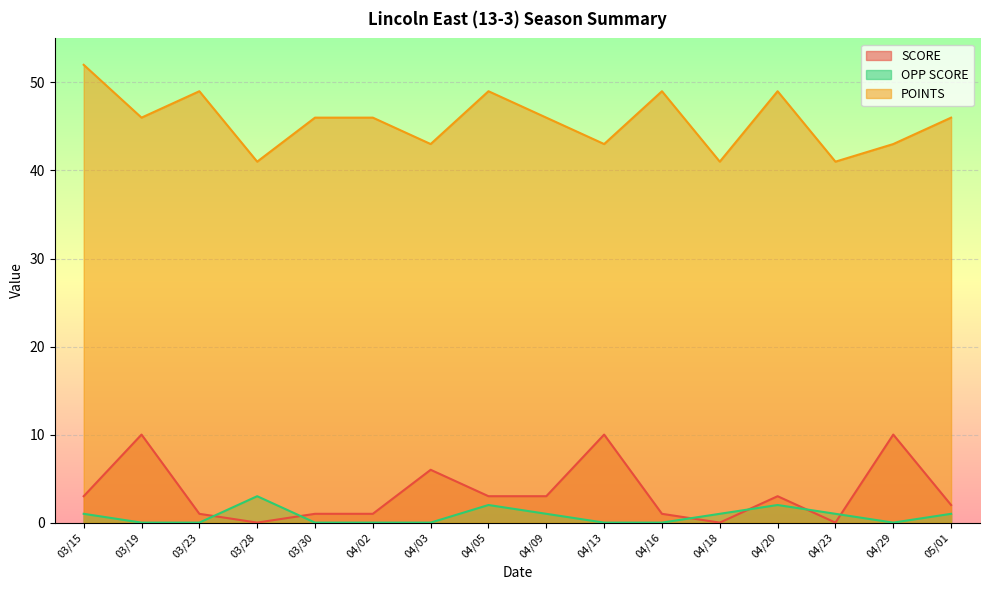

What is the total value across all series at 03/30?

47